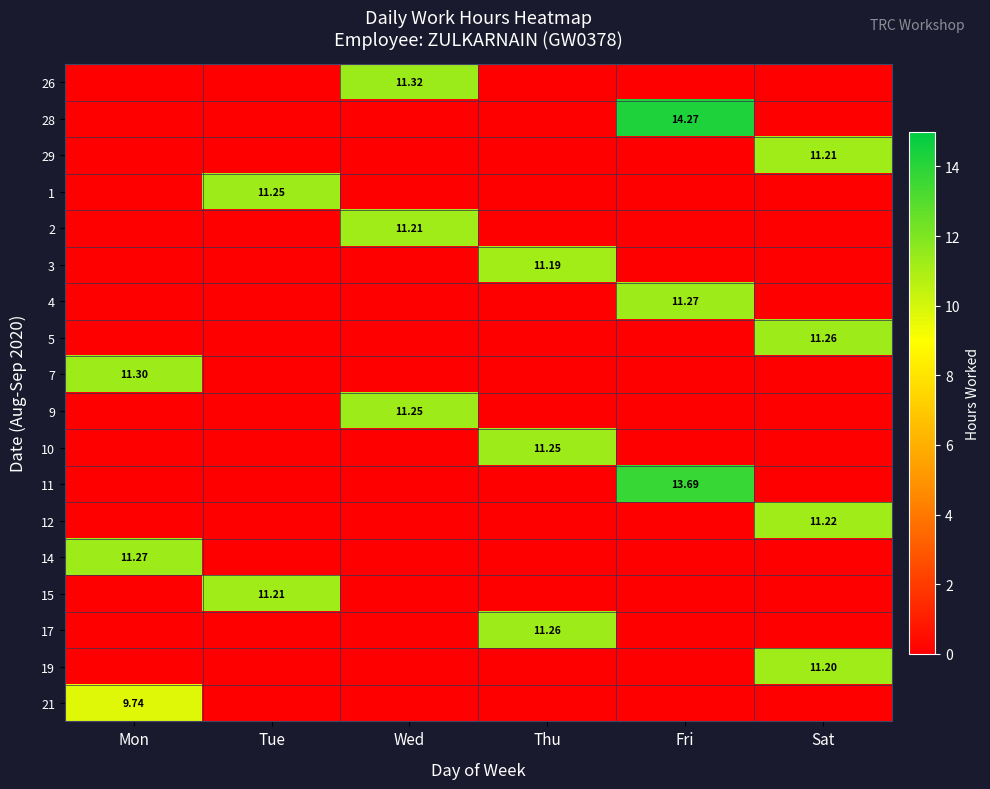

How many data points in 12 are above 0?

1